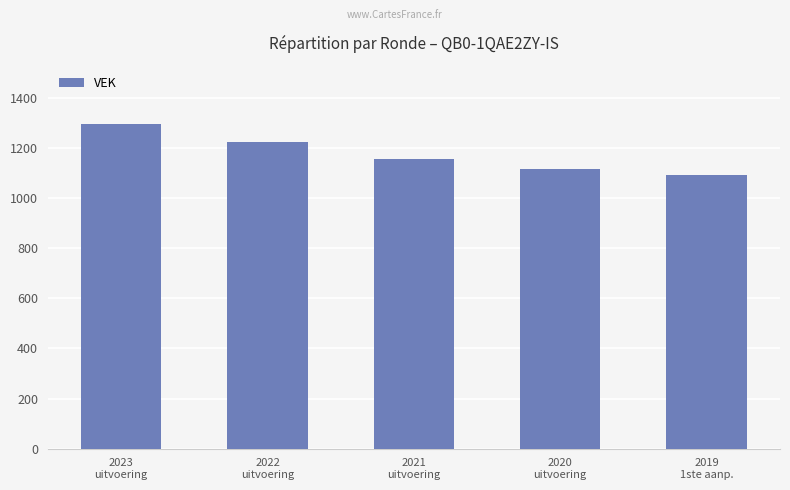

What is the greatest value displayed?

1294